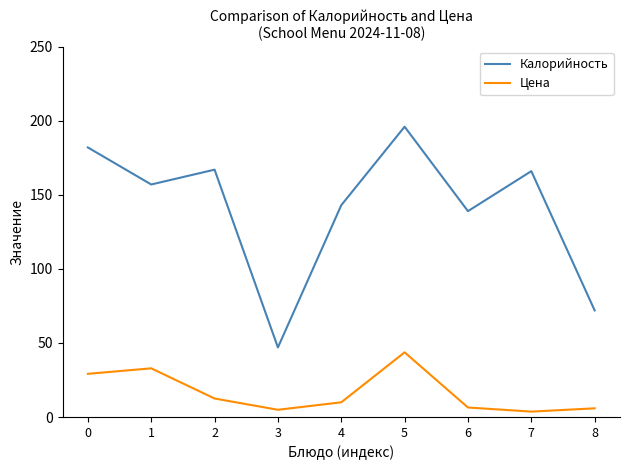

Where is the first local maximum for Цена?

1